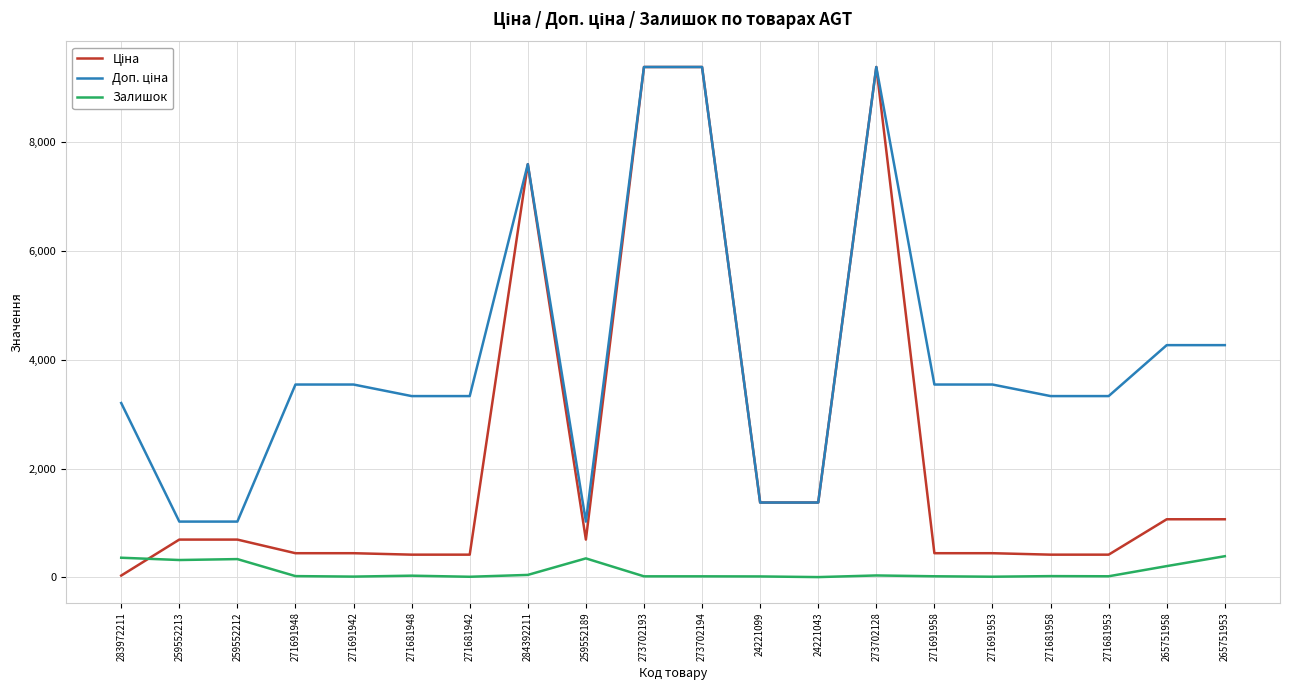

True or false: Залишок has a value of 18.0 at 273702193.

True